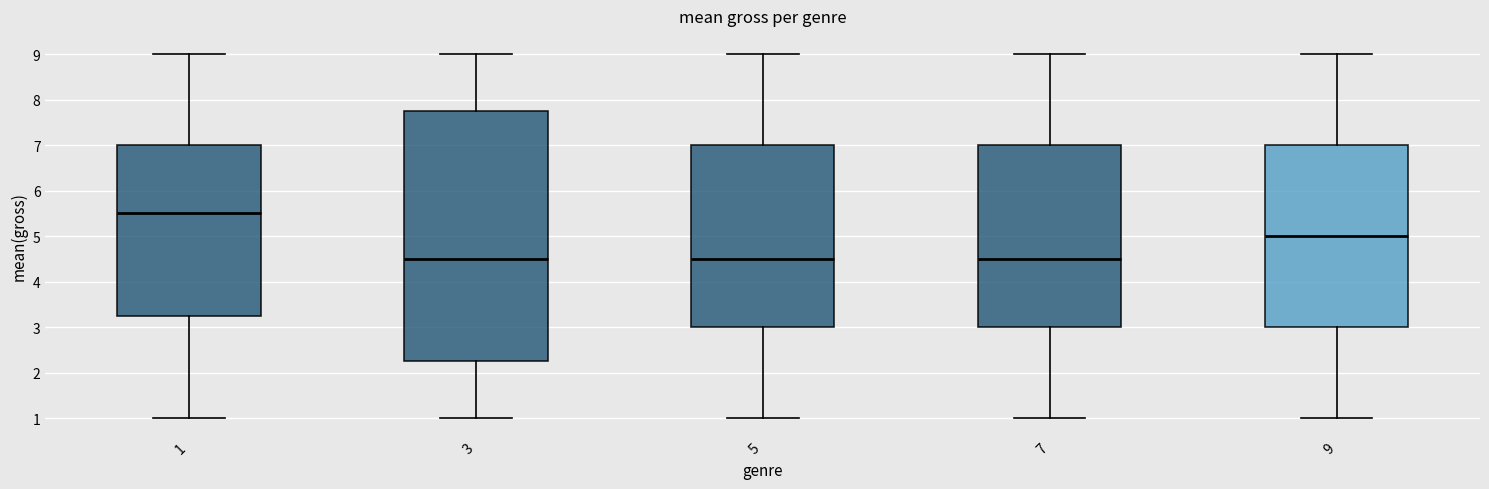

Reading left to right, transcribe this box plot: for each box, give where its median line is, the range the box spans, and where its two whiskers end, as read against the y-axis. The values are not printed on the chart, so give them approximately, as read against the axis.

1: median 5.5, box 3.3 to 7.0, whiskers 1.0 to 9.0
3: median 4.5, box 2.3 to 7.8, whiskers 1.0 to 9.0
5: median 4.5, box 3.0 to 7.0, whiskers 1.0 to 9.0
7: median 4.5, box 3.0 to 7.0, whiskers 1.0 to 9.0
9: median 5.0, box 3.0 to 7.0, whiskers 1.0 to 9.0